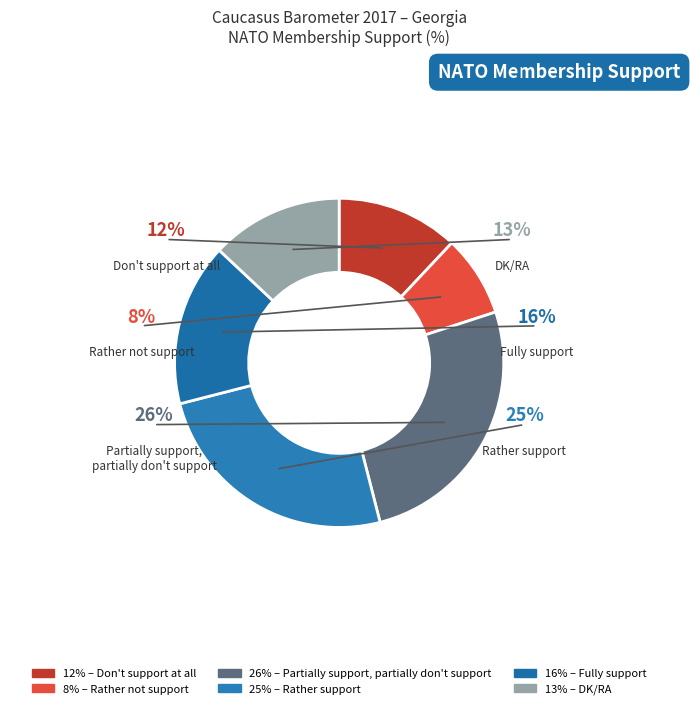

What is the smallest slice in the pie chart?

Rather not support